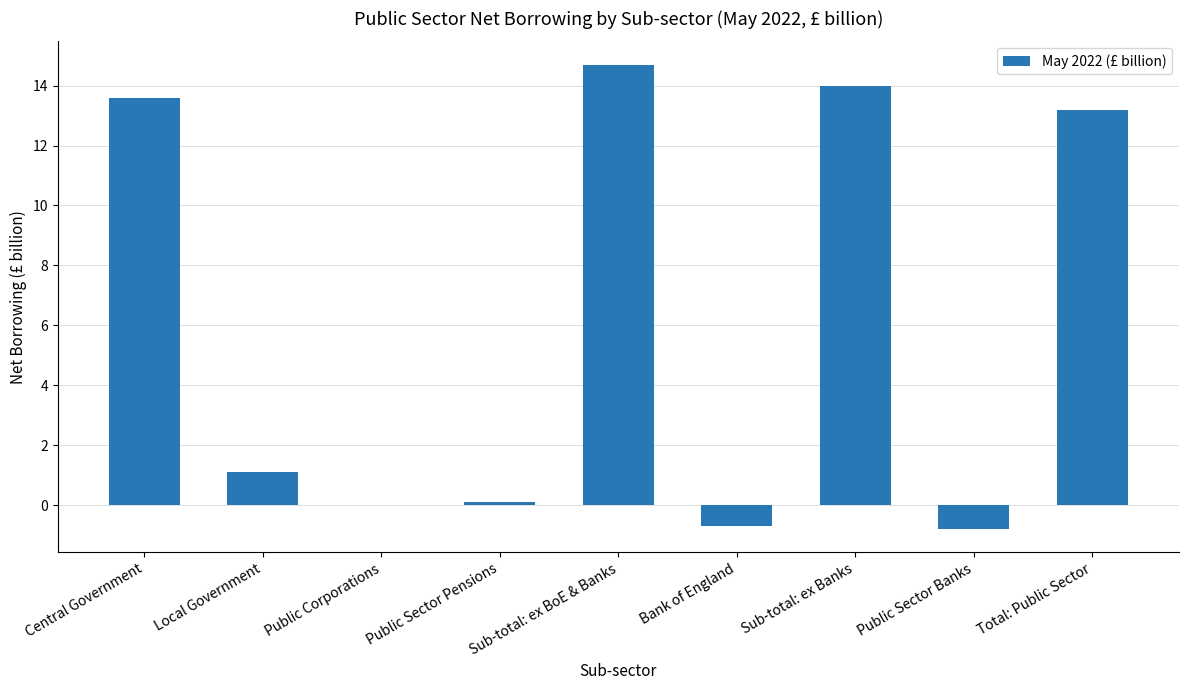

Reading right to left, what are all the values shown in this chart?

13.2	-0.8	14.0	-0.7	14.7	0.1	0.0	1.1	13.6